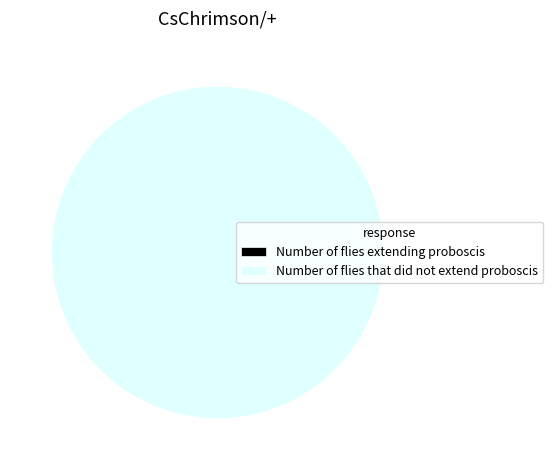

Rank the categories by value from lowest to highest.

Number of flies extending proboscis, Number of flies that did not extend proboscis